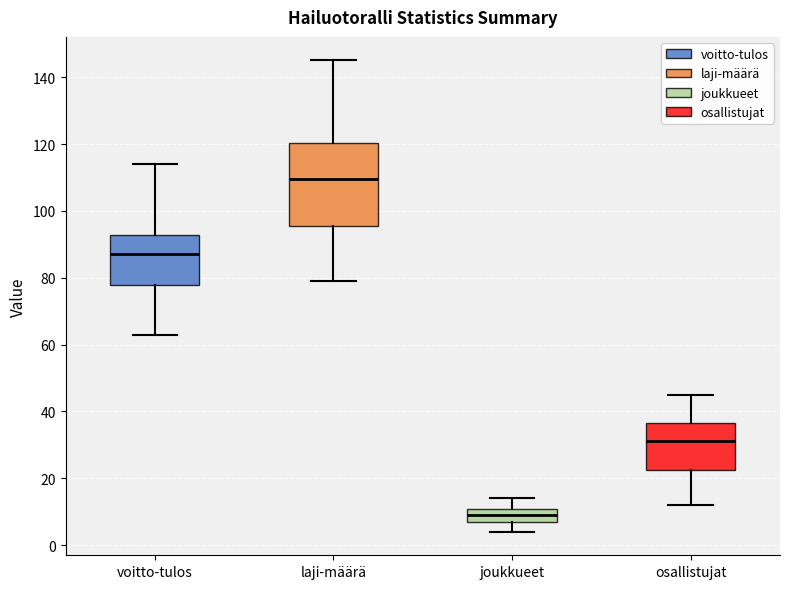

Which box is the tallest, from its lower edge to its upper edge?

laji-määrä